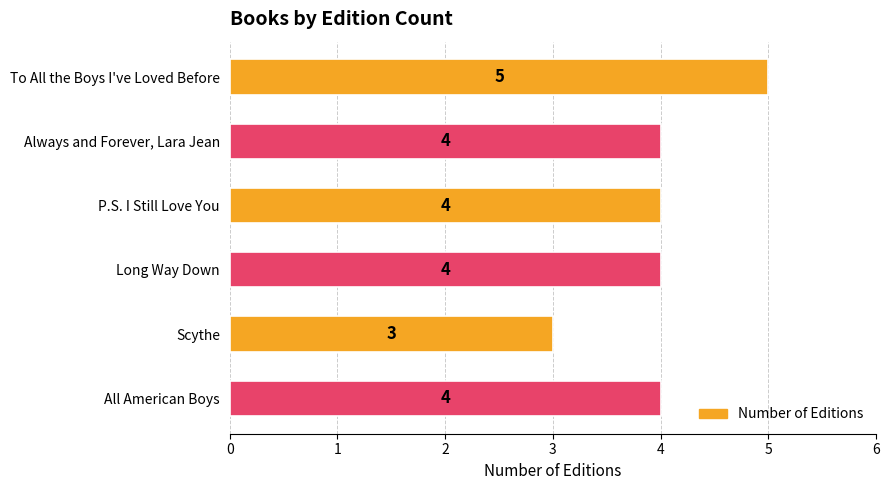

The chart shows a value of 2 at All American Boys. True or false?

False